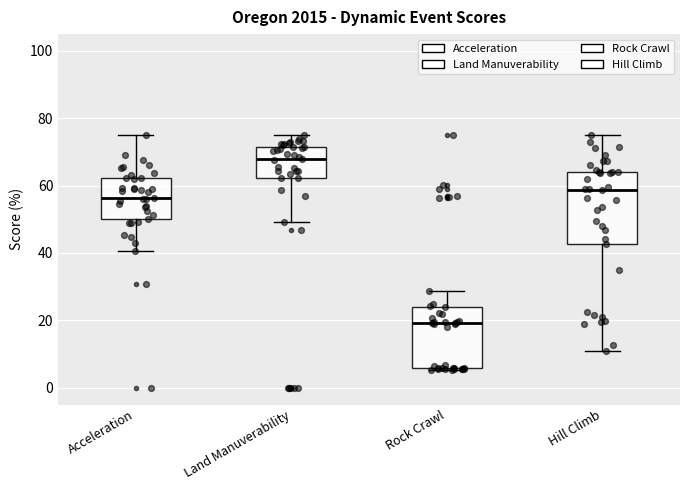

Comparing the boxes themselves (not the whiskers), which one is the tallest?

Hill Climb